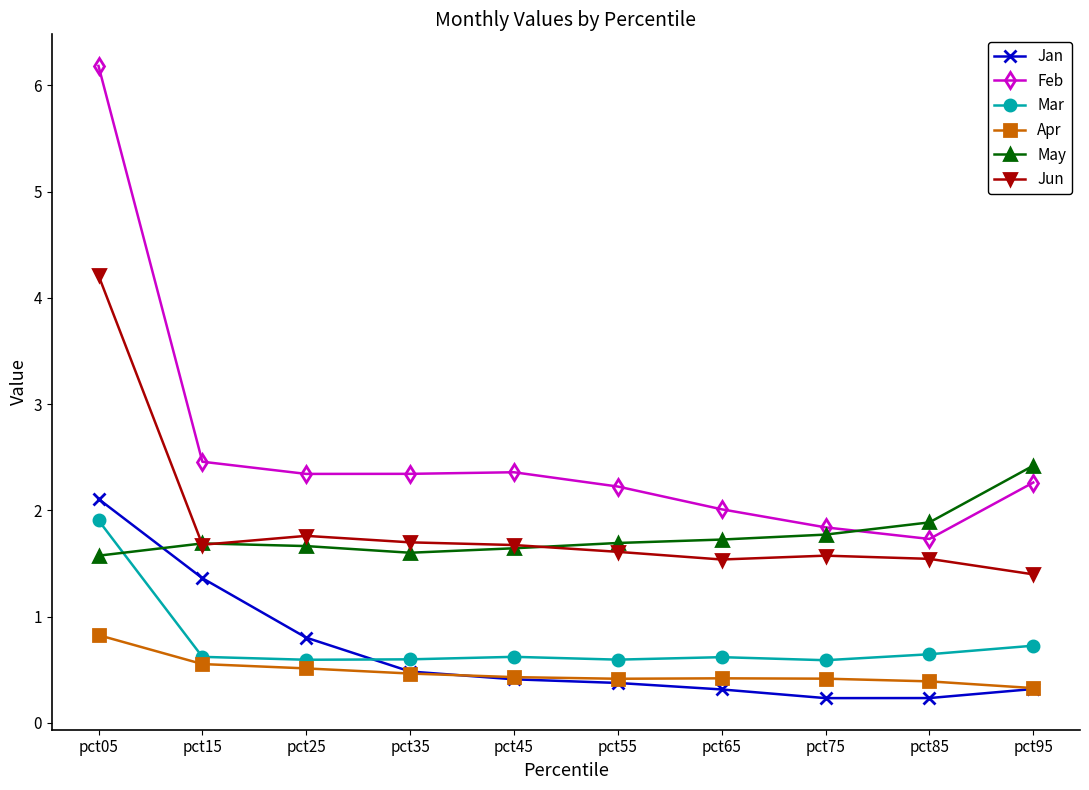

In Jan, how many points are lower than both neighbors (excluding endpoints)?

1